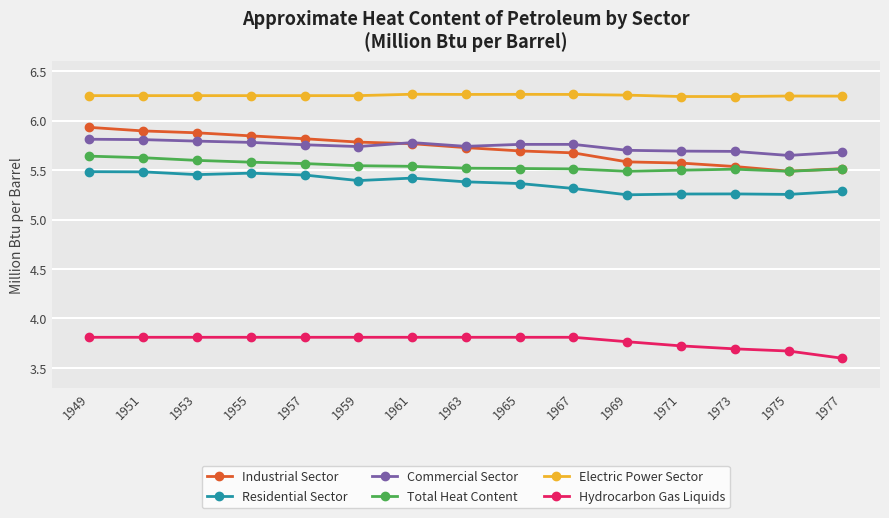

Is the value of Total Heat Content at 1977 greater than the value of Commercial Sector at 1961?

No